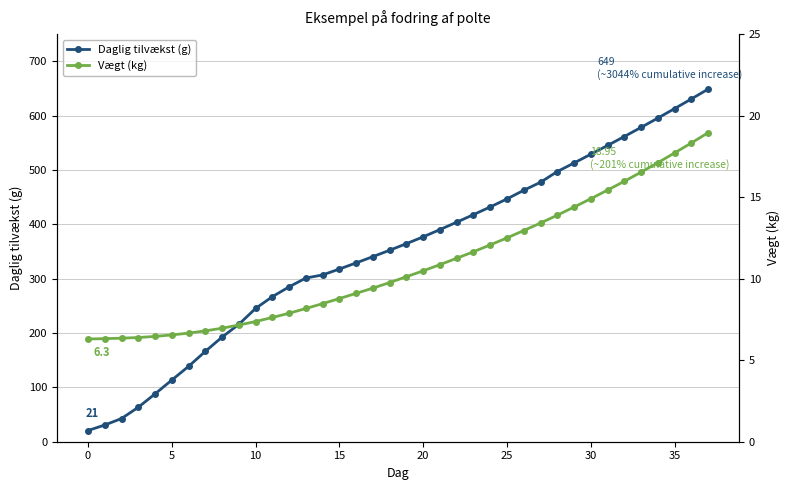

How many series are shown in this chart?

2